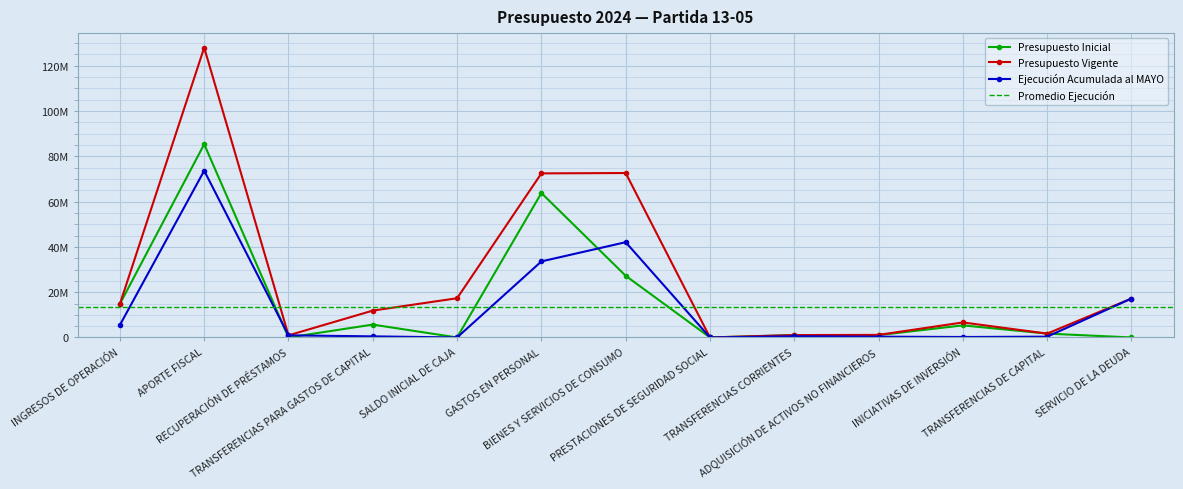

Where does the Ejecución Acumulada al MAYO series first go above 543437?

INGRESOS DE OPERACIÓN